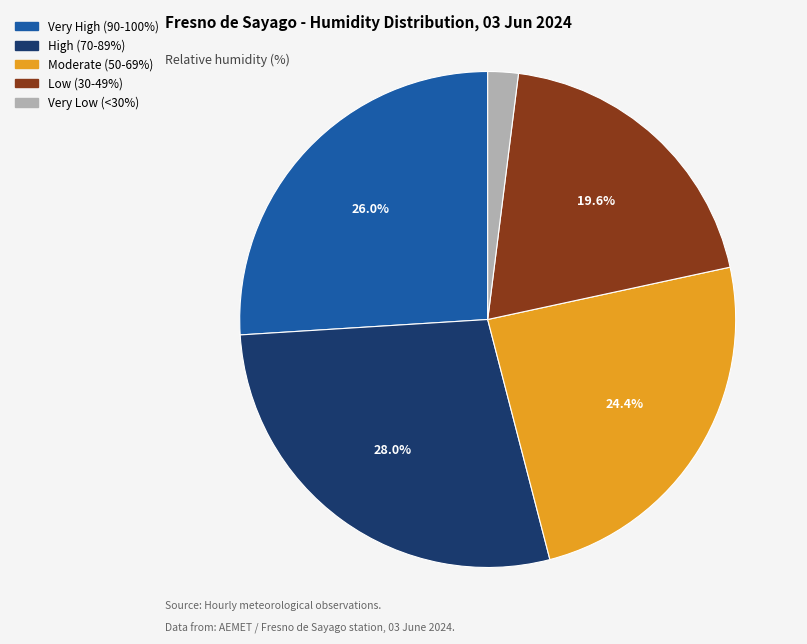

Is there a majority slice in this chart?

No